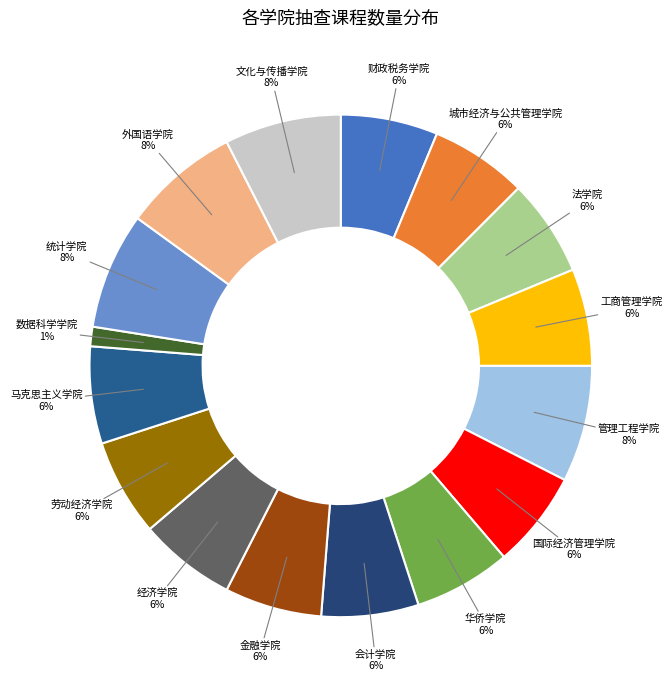

Between 马克思主义学院 and 数据科学学院, which is larger?

马克思主义学院